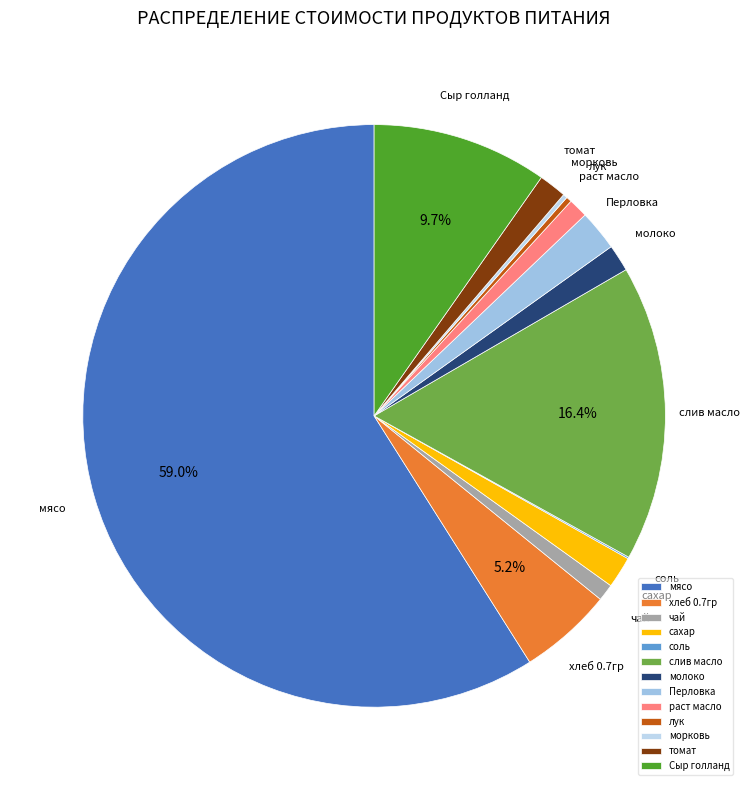

Which has a higher value, хлеб 0.7гр or молоко?

хлеб 0.7гр